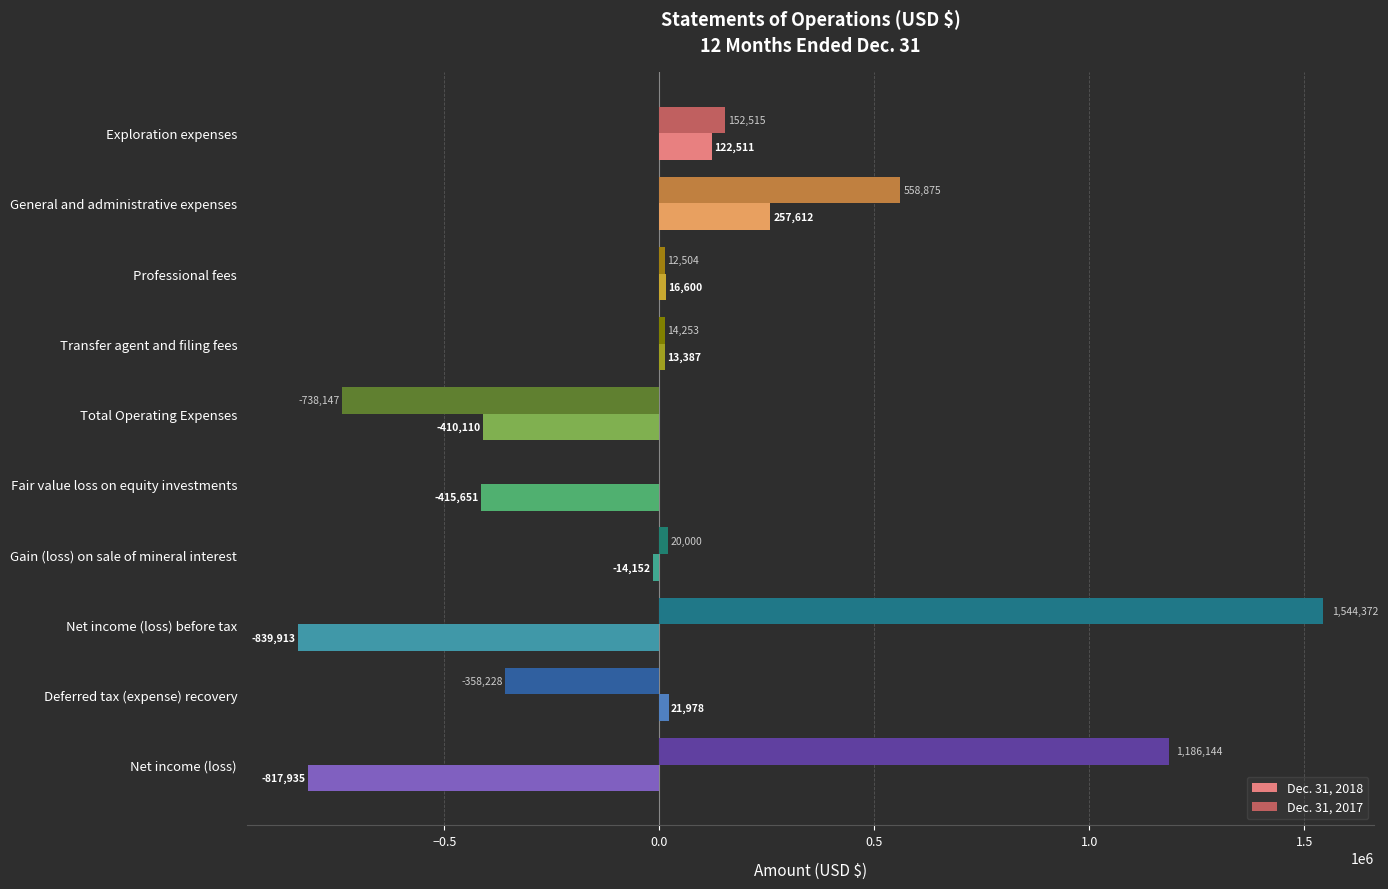

True or false: Dec. 31, 2017 has a value of -738147 at Total Operating Expenses.

True